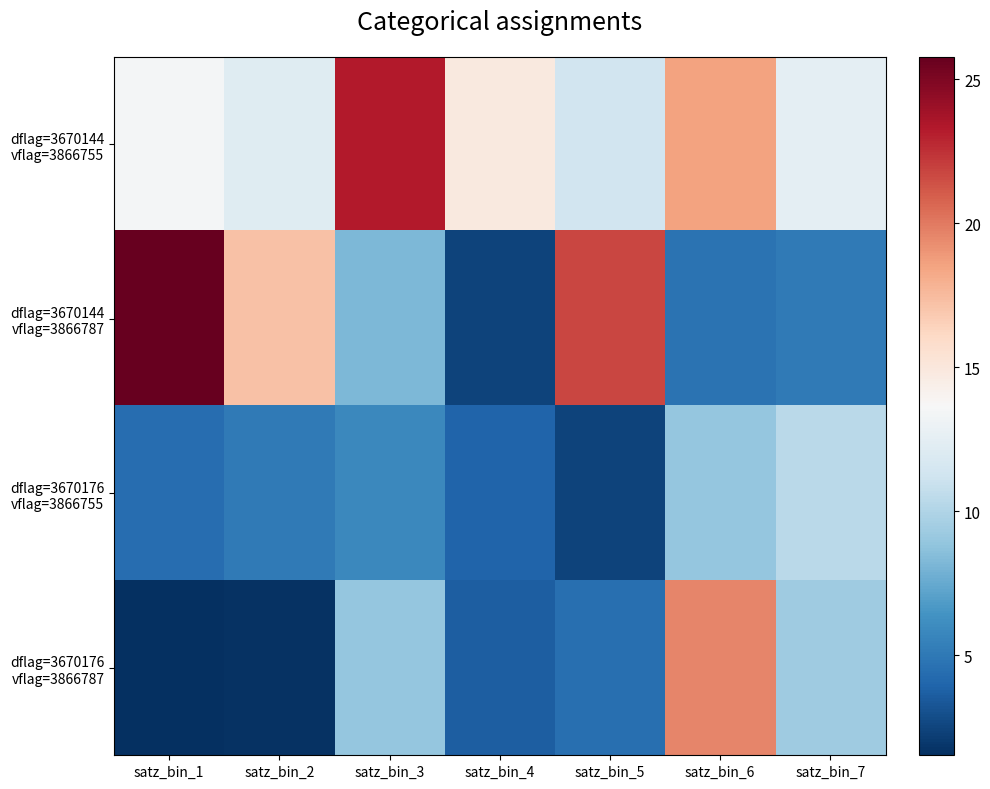

What is the difference between the highest and lowest values at satz_bin_6?

14.8